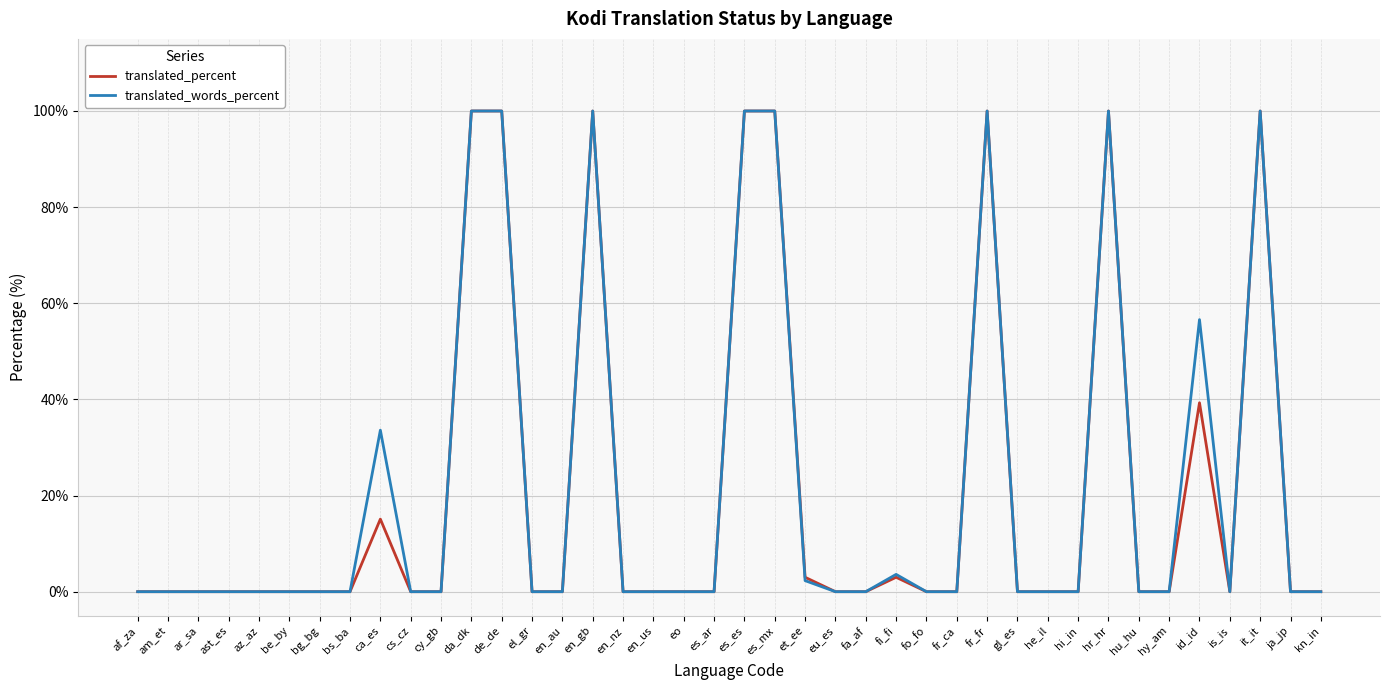

The value of translated_words_percent at da_dk is 100.0. True or false?

True